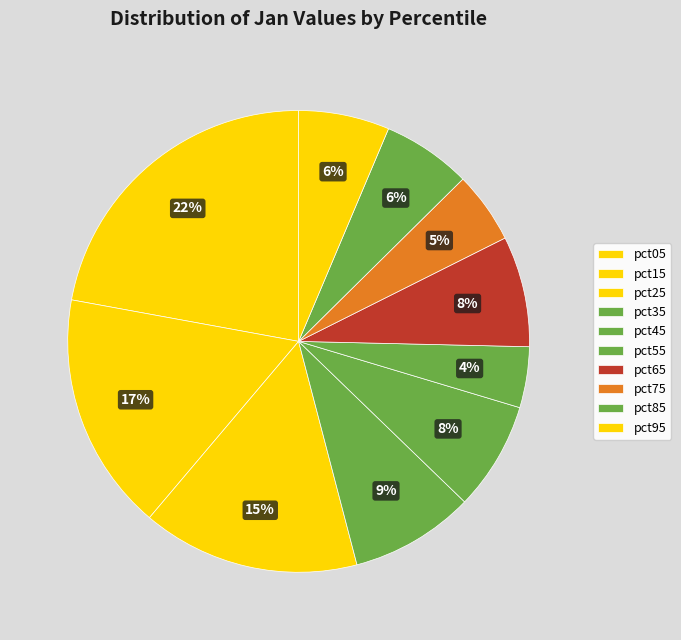

Count the number of slices in the pie.

10